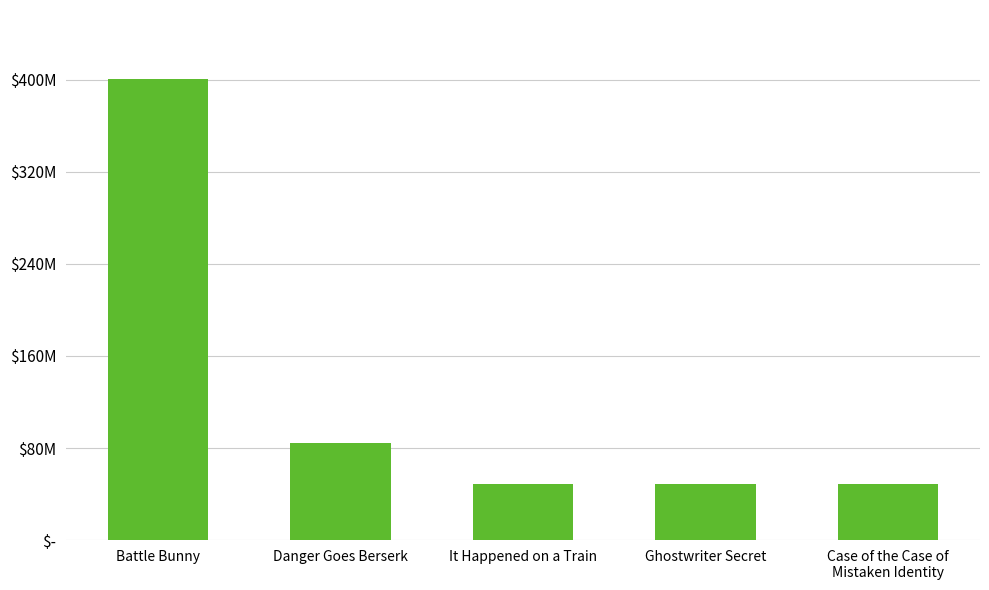

What is the ratio of the value at Danger Goes Berserk to the value at Ghostwriter Secret?

1.7